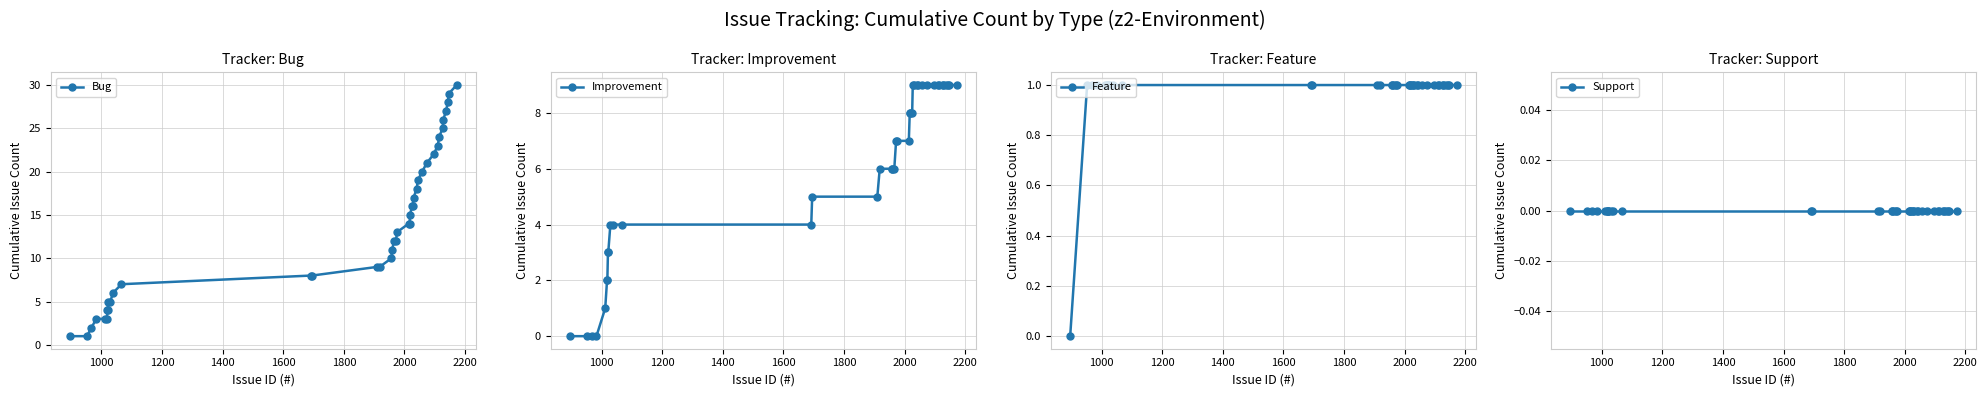

True or false: Bug has more than 1 interior local peaks.

False